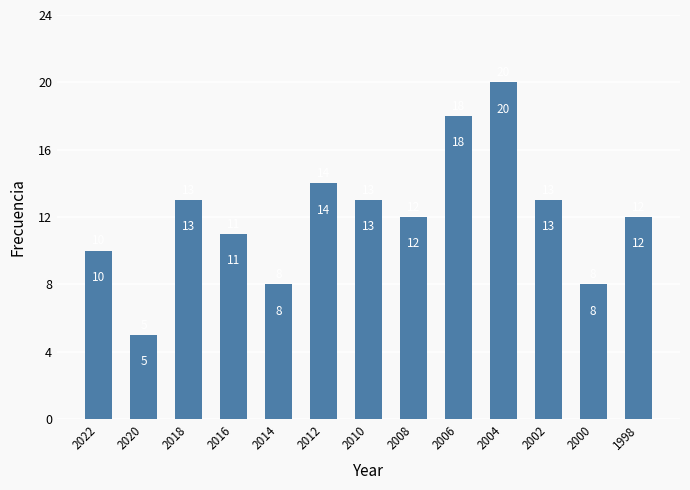

At which label does the data first exceed 12?

2018